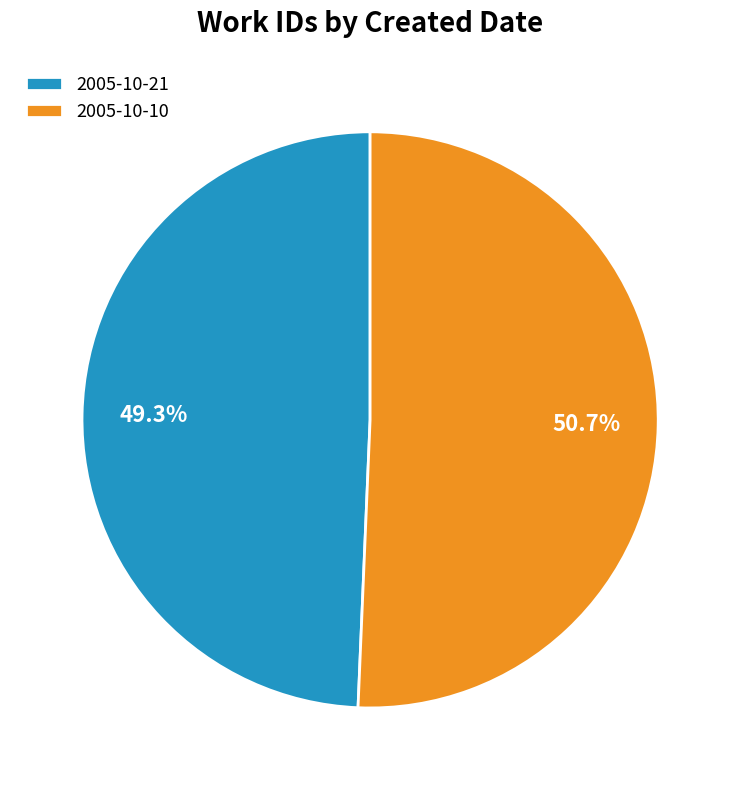

Does 2005-10-21 represent more than half of the total?

No